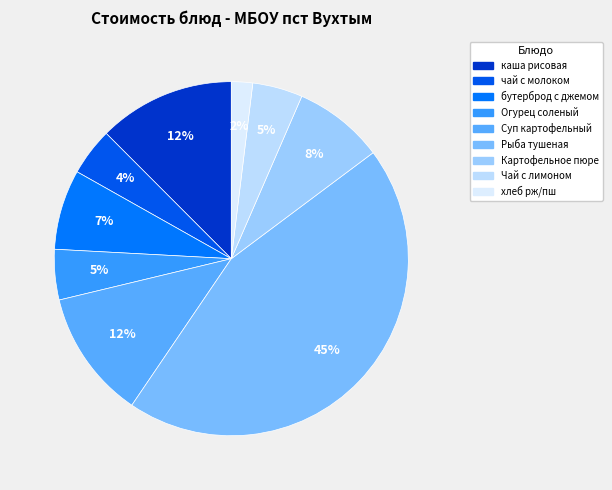

To the nearest percent, what percentage of the pie is Картофельное пюре?

8%